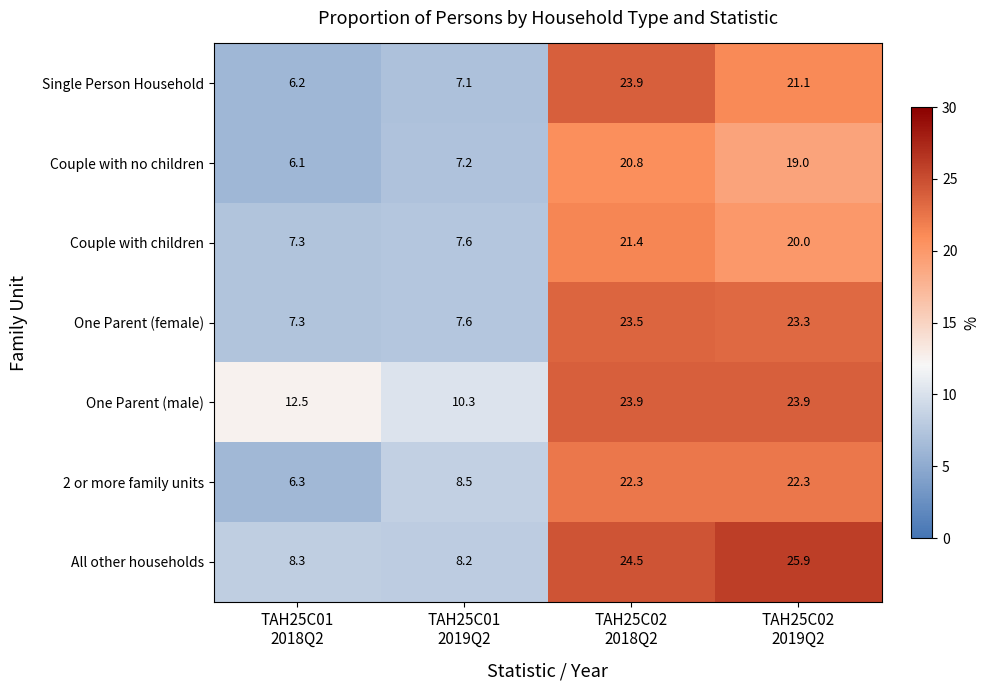

What is the sum of the Couple with children values at TAH25C01
2018Q2 and TAH25C02
2018Q2?

28.7